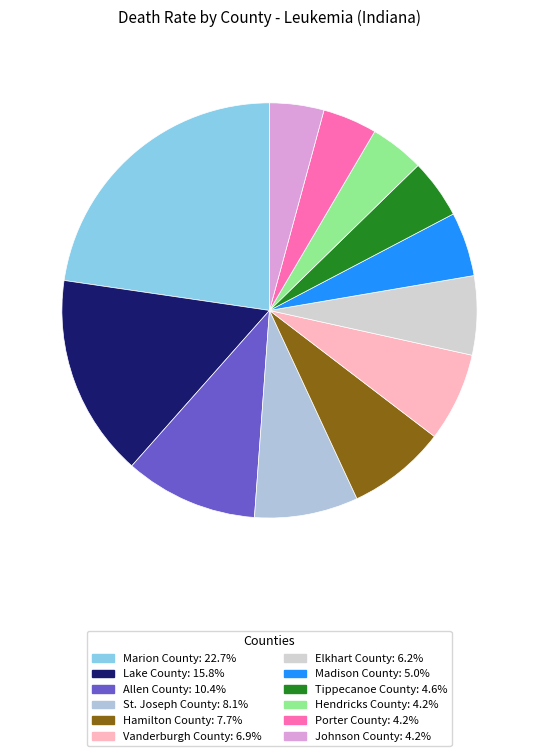

Count the number of slices in the pie.

12